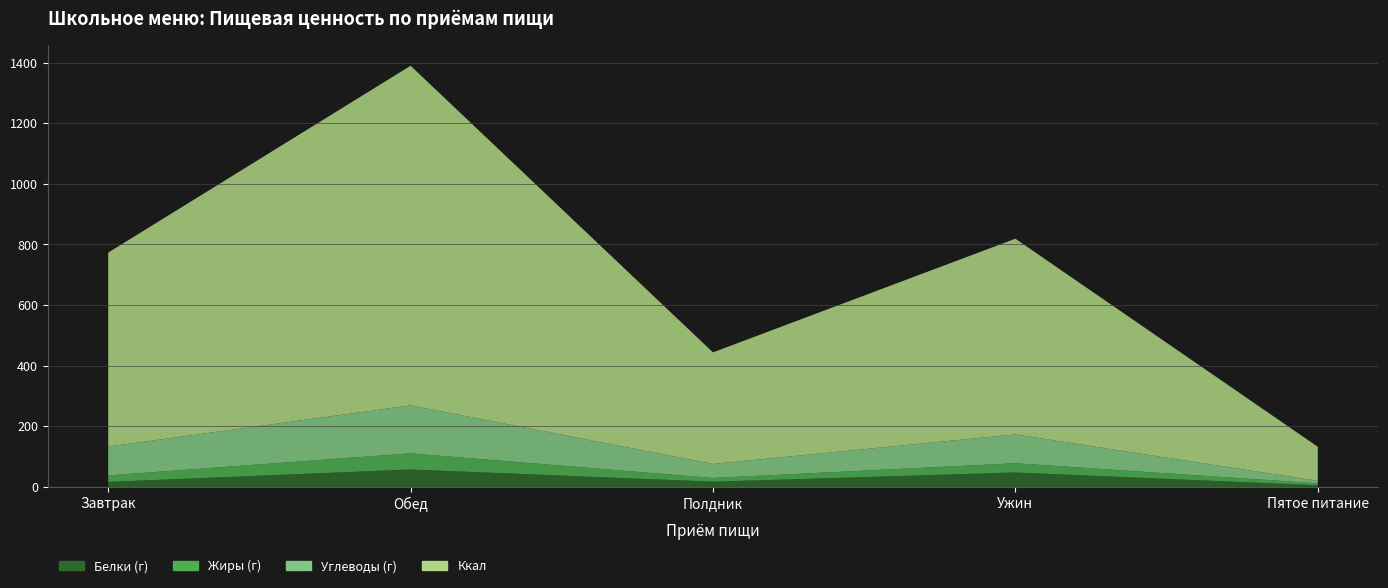

Reading left to right, transcribe all the data shown in this chart.

Белки (г): Завтрак=16.6	Обед=57.5	Полдник=17.3	Ужин=47.7	Пятое питание=5.5
Жиры (г): Завтрак=21.4	Обед=53.2	Полдник=12.2	Ужин=30.5	Пятое питание=6.4
Углеводы (г): Завтрак=95.2	Обед=158.3	Полдник=46.3	Ужин=95.2	Пятое питание=8.2
Ккал: Завтрак=639.9	Обед=1120.6	Полдник=368.1	Ужин=645.7	Пятое питание=112.5